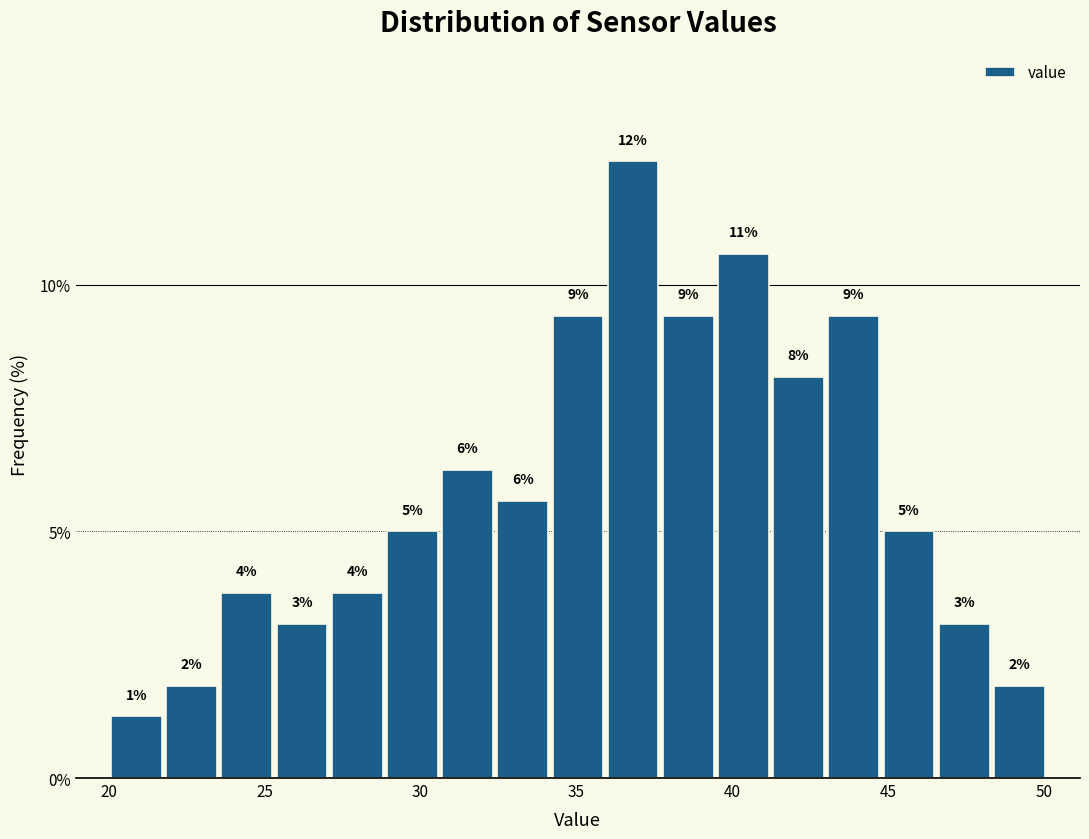

Around what value on the x-axis is the tallest bar? Give the approximate position of its centre, as read against the axis.

37.0